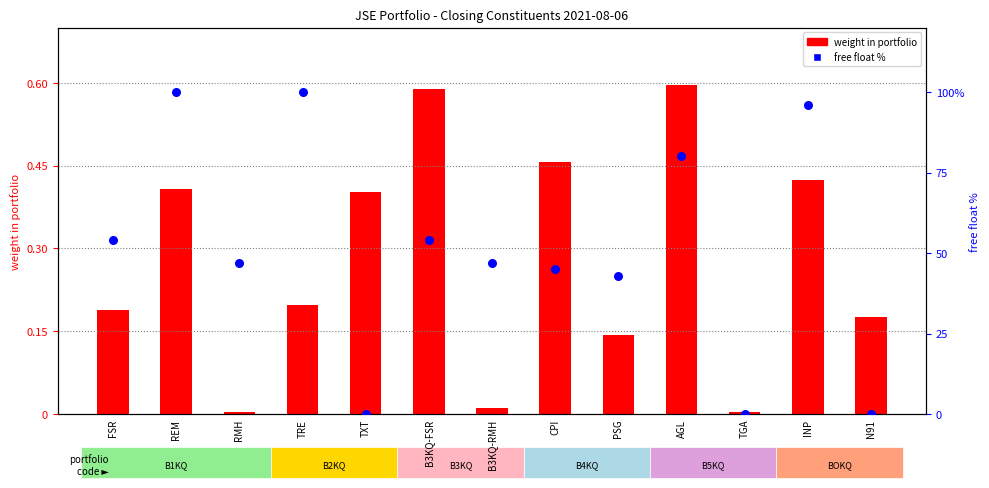

What is the total value across all series at TXT?

0.4